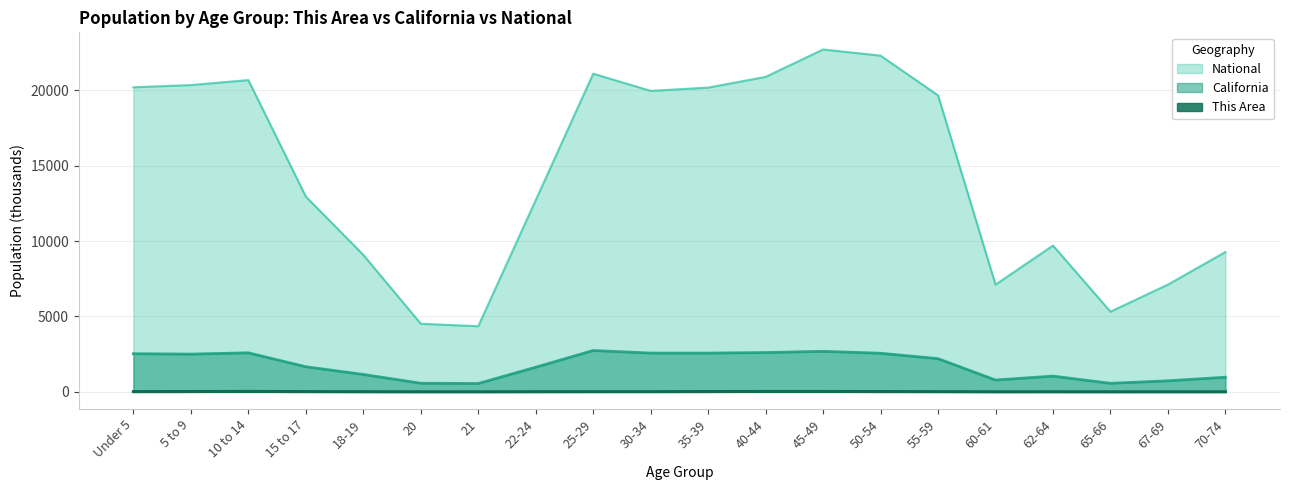

At which category does National reach its first local peak?

10 to 14